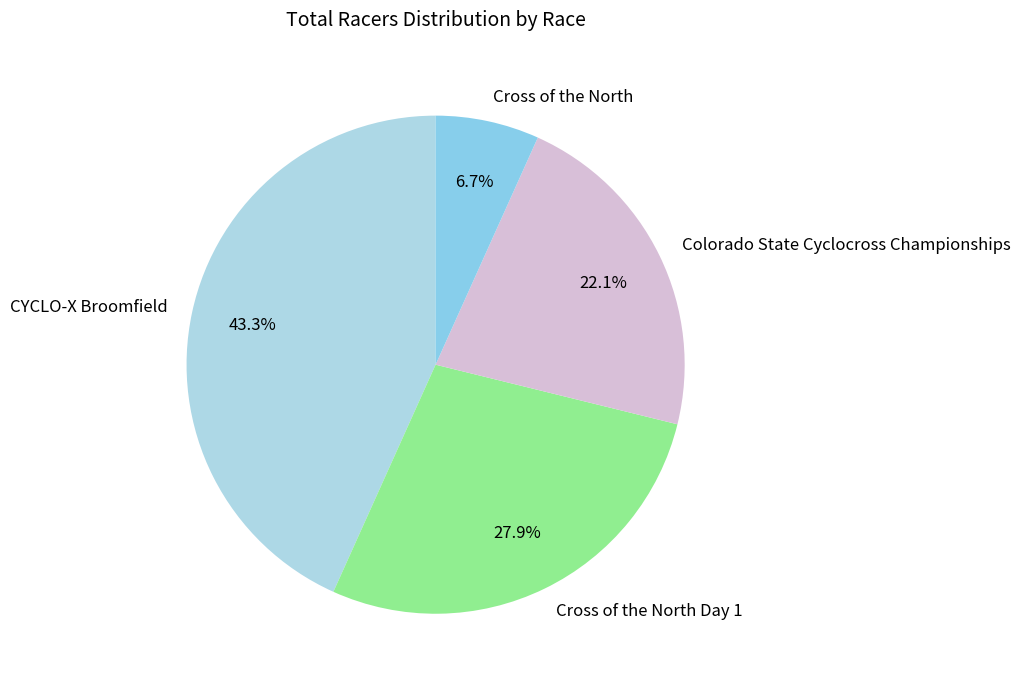

Approximately how many times larger is the value at CYCLO-X Broomfield compared to Colorado State Cyclocross Championships?

2.0